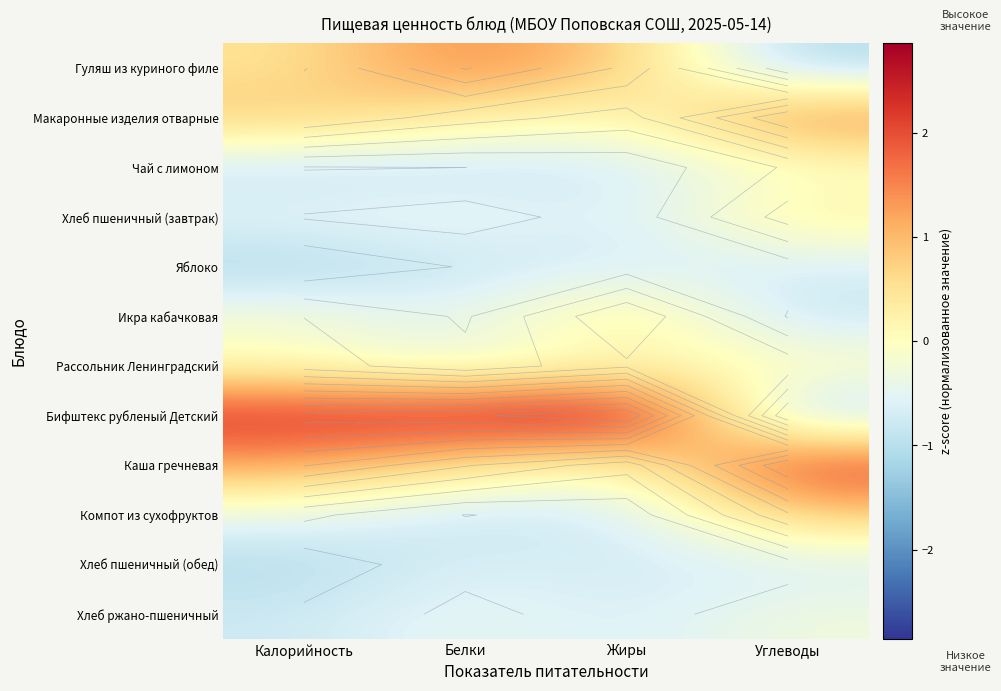

The Макаронные изделия отварные series shows 0.1 at Белки. True or false?

False